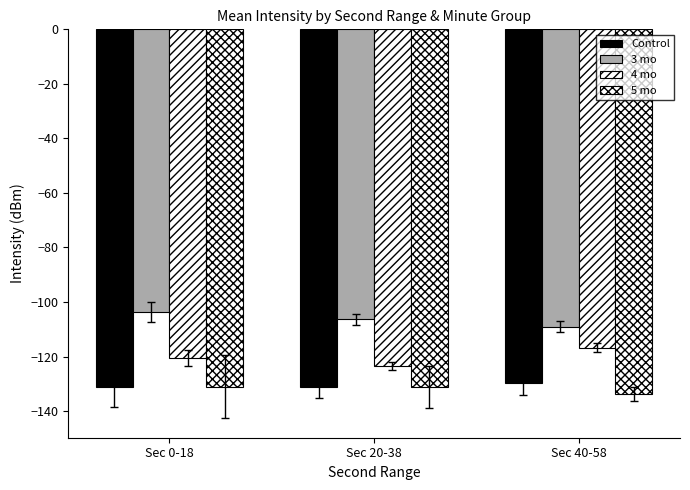

What is the difference between the 5 mo values at Sec 20-38 and Sec 40-58?

2.5